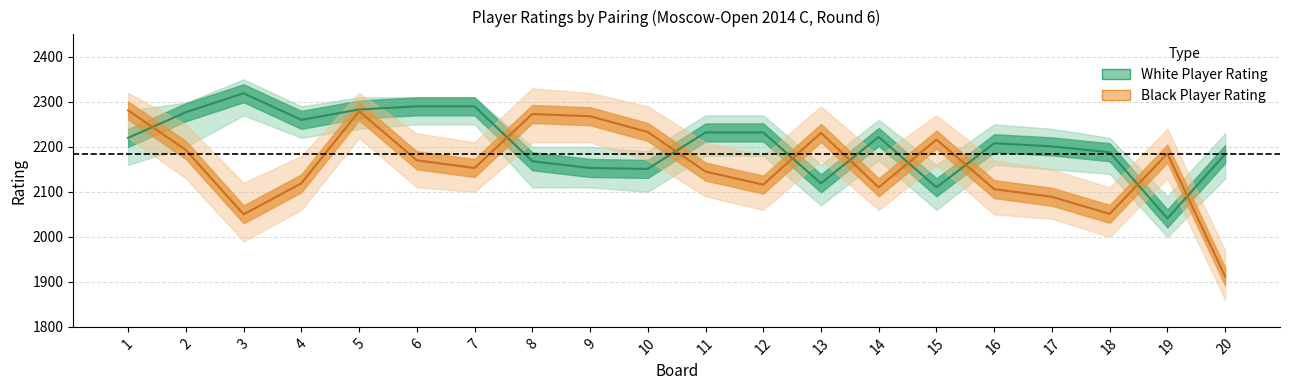

Which series has the largest range (max minus min)?

Black Rating